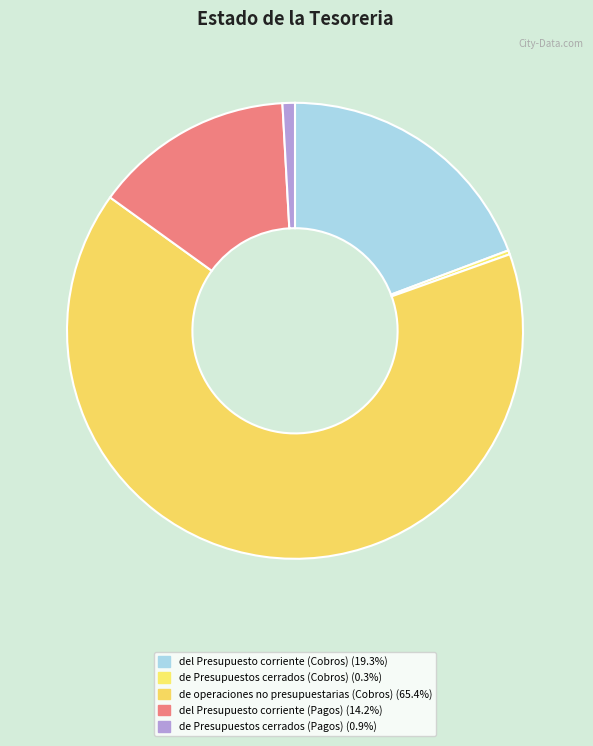

How many slices are in this pie chart?

5